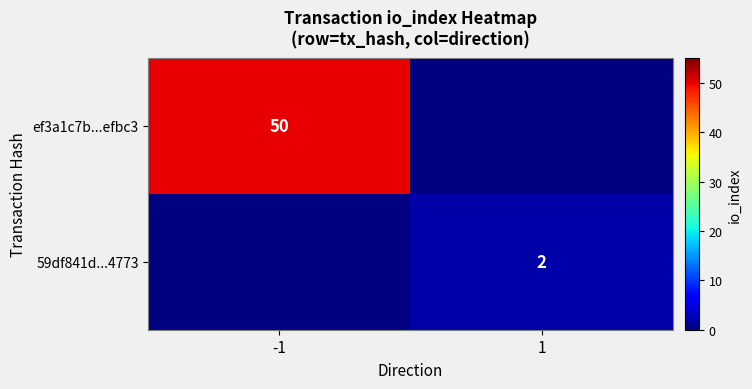

Which category has the lowest value across all series?

1